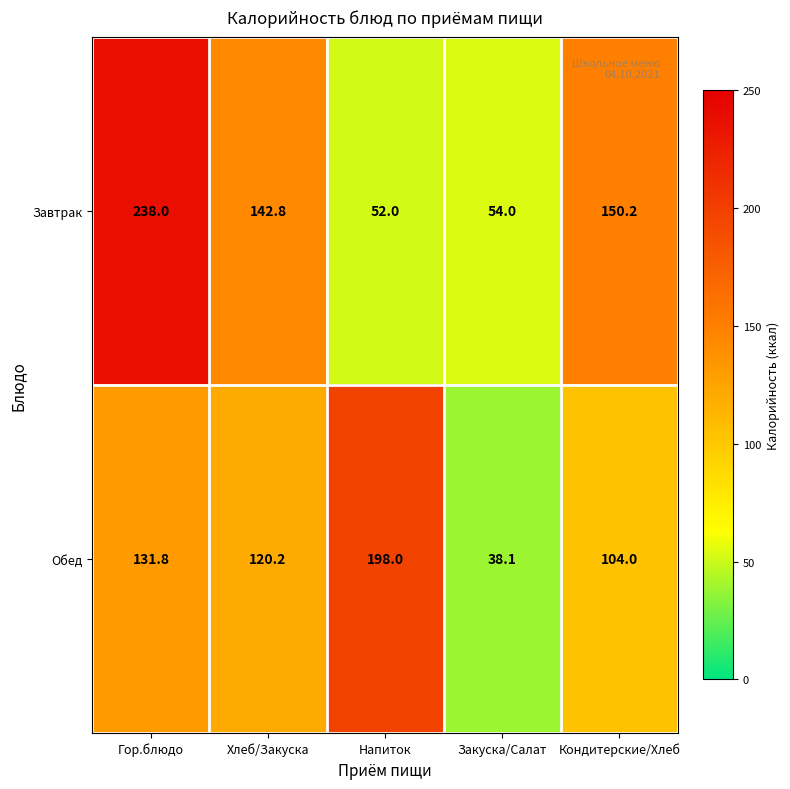

What is the total value across all series at Закуска/Салат?

92.1